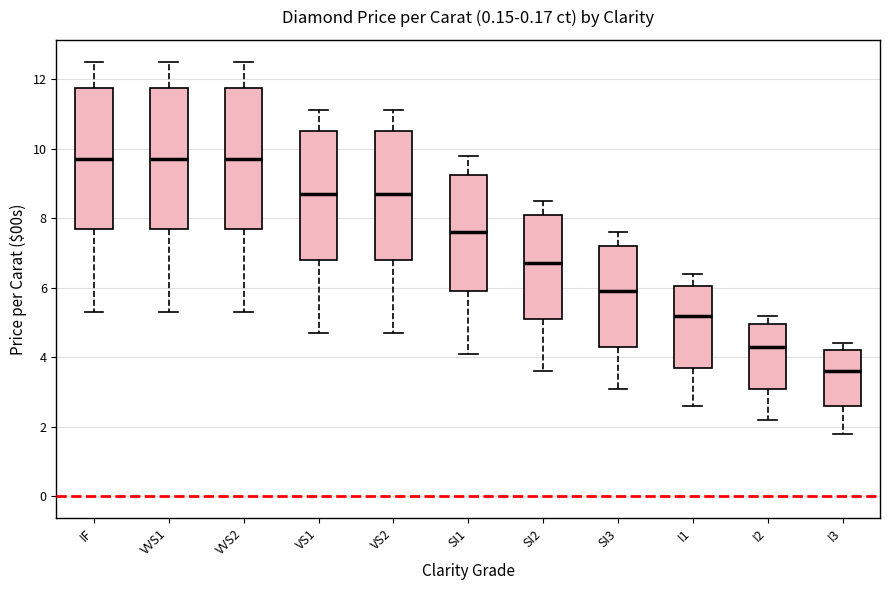

Reading left to right, transcribe this box plot: for each box, give where its median line is, the range the box spans, and where its two whiskers end, as read against the y-axis. The values are not printed on the chart, so give them approximately, as read against the axis.

IF: median 9.8, box 7.8 to 11.8, whiskers 5.4 to 12.6
VVS1: median 9.8, box 7.8 to 11.8, whiskers 5.4 to 12.6
VVS2: median 9.8, box 7.8 to 11.8, whiskers 5.4 to 12.6
VS1: median 8.8, box 6.8 to 10.6, whiskers 4.8 to 11.2
VS2: median 8.8, box 6.8 to 10.6, whiskers 4.8 to 11.2
SI1: median 7.6, box 6.0 to 9.2, whiskers 4.2 to 9.8
SI2: median 6.8, box 5.2 to 8.2, whiskers 3.6 to 8.6
SI3: median 6.0, box 4.4 to 7.2, whiskers 3.2 to 7.6
I1: median 5.2, box 3.8 to 6.0, whiskers 2.6 to 6.4
I2: median 4.4, box 3.2 to 5.0, whiskers 2.2 to 5.2
I3: median 3.6, box 2.6 to 4.2, whiskers 1.8 to 4.4